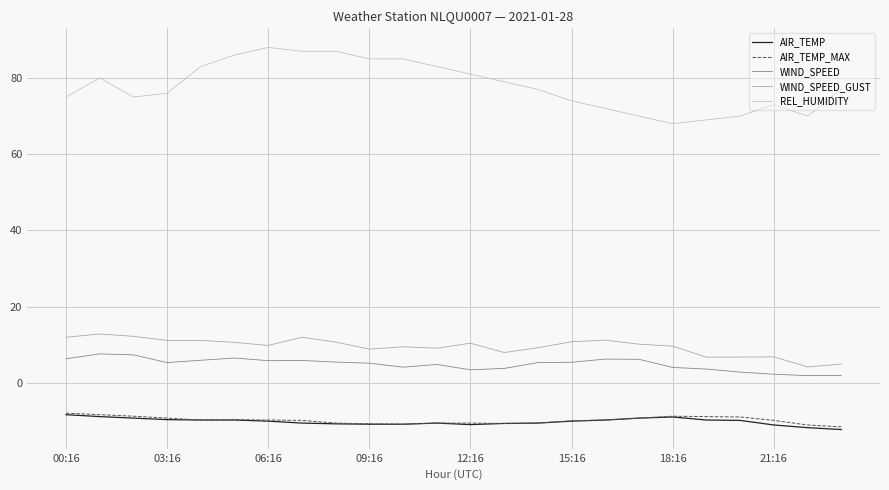

What are all the series names shown in the legend?

AIR_TEMP, AIR_TEMP_MAX, WIND_SPEED, WIND_SPEED_GUST, REL_HUMIDITY